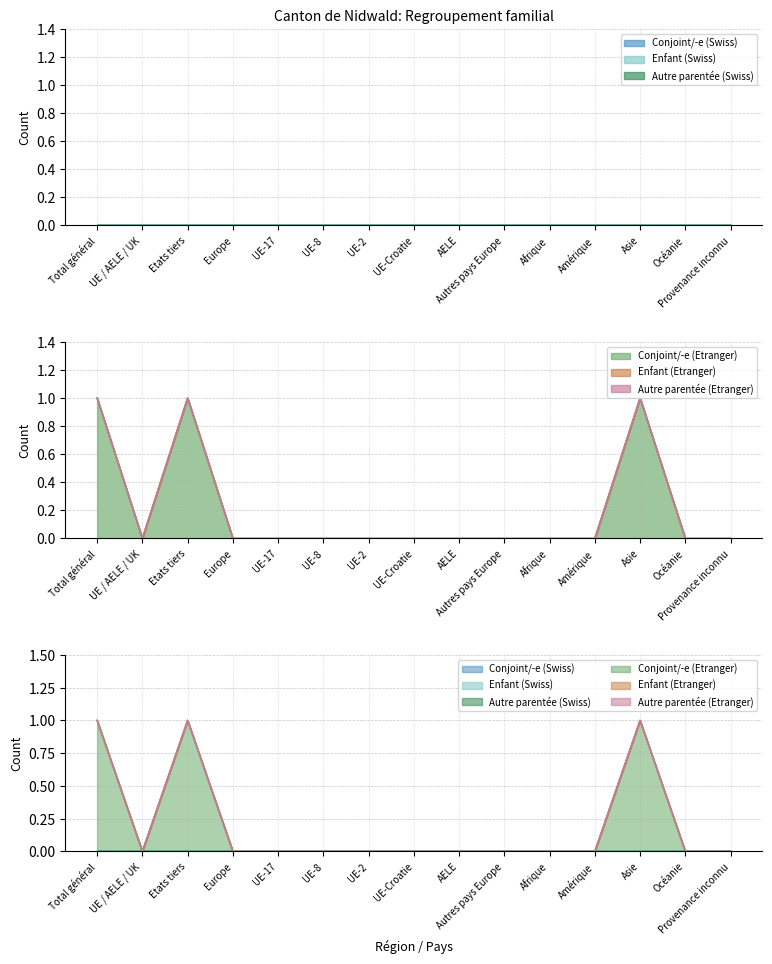

At how many categories does at least one series exceed 0?

3